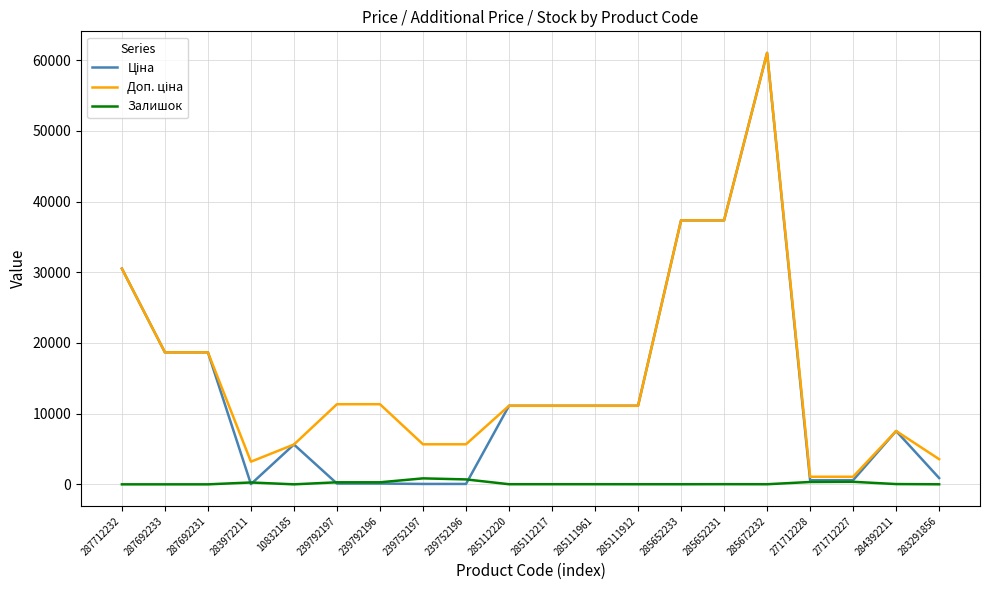

Which label corresponds to the largest value in the chart?

285672232